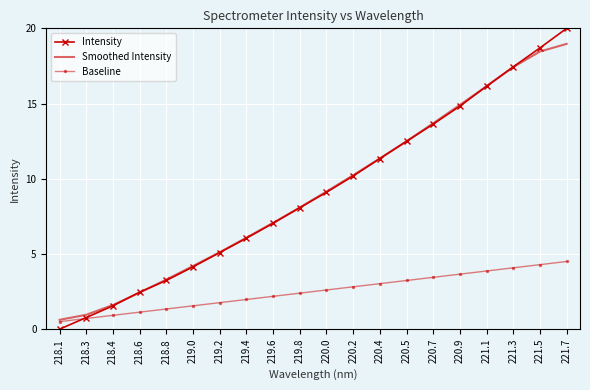

What is the greatest value displayed?

20.0